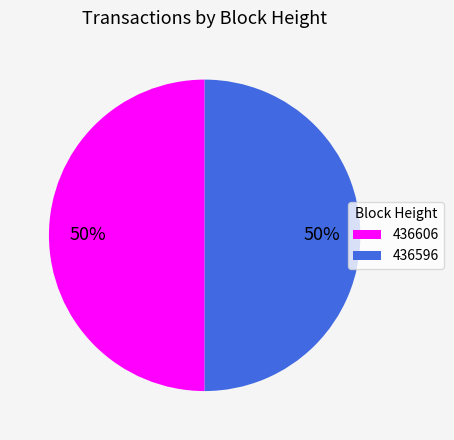

What is the ratio of the value at 436606 to the value at 436596?

1.0